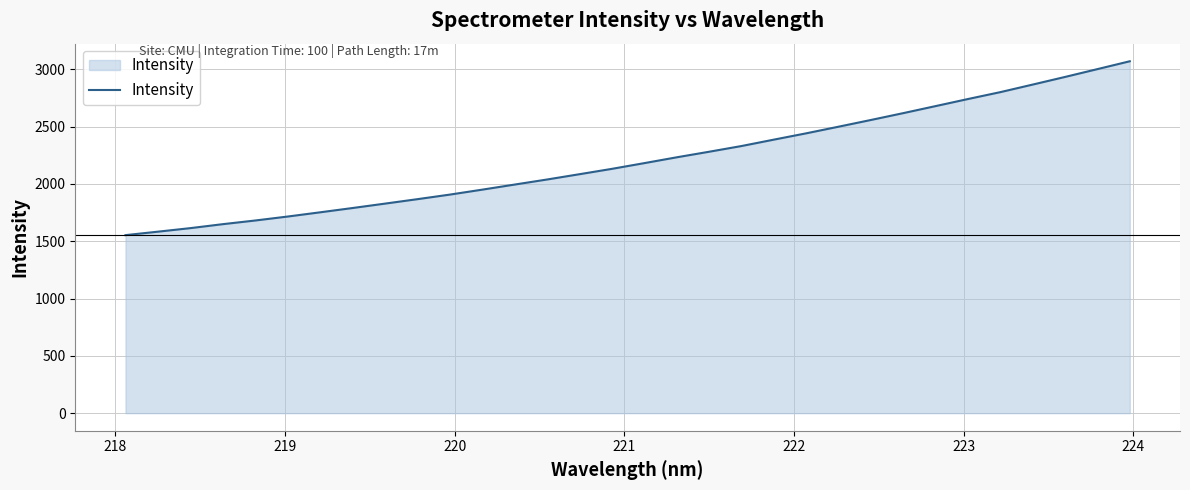

What is the smallest value displayed?

1553.2